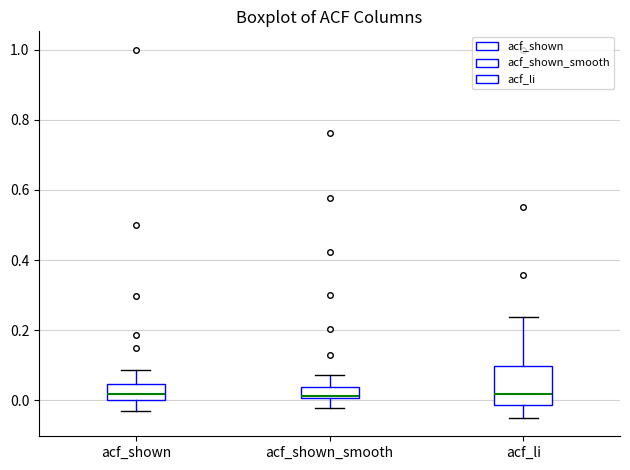

Where does the upper whisker of the box for acf_shown_smooth end on the y-axis? The values are not printed on the chart, so give them approximately, as read against the axis.

0.08